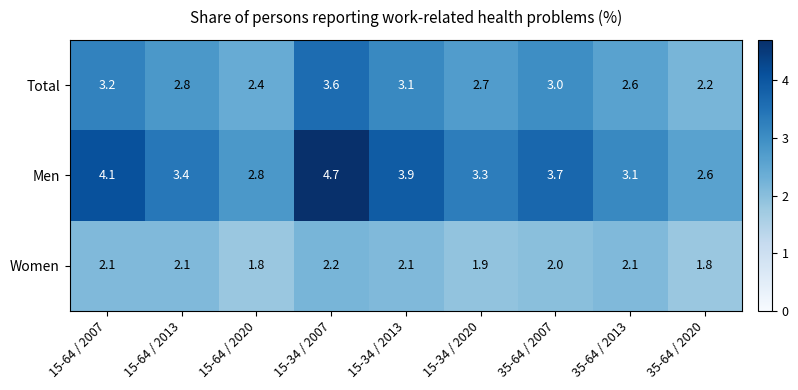

What is the average value of the Women series?

2.0